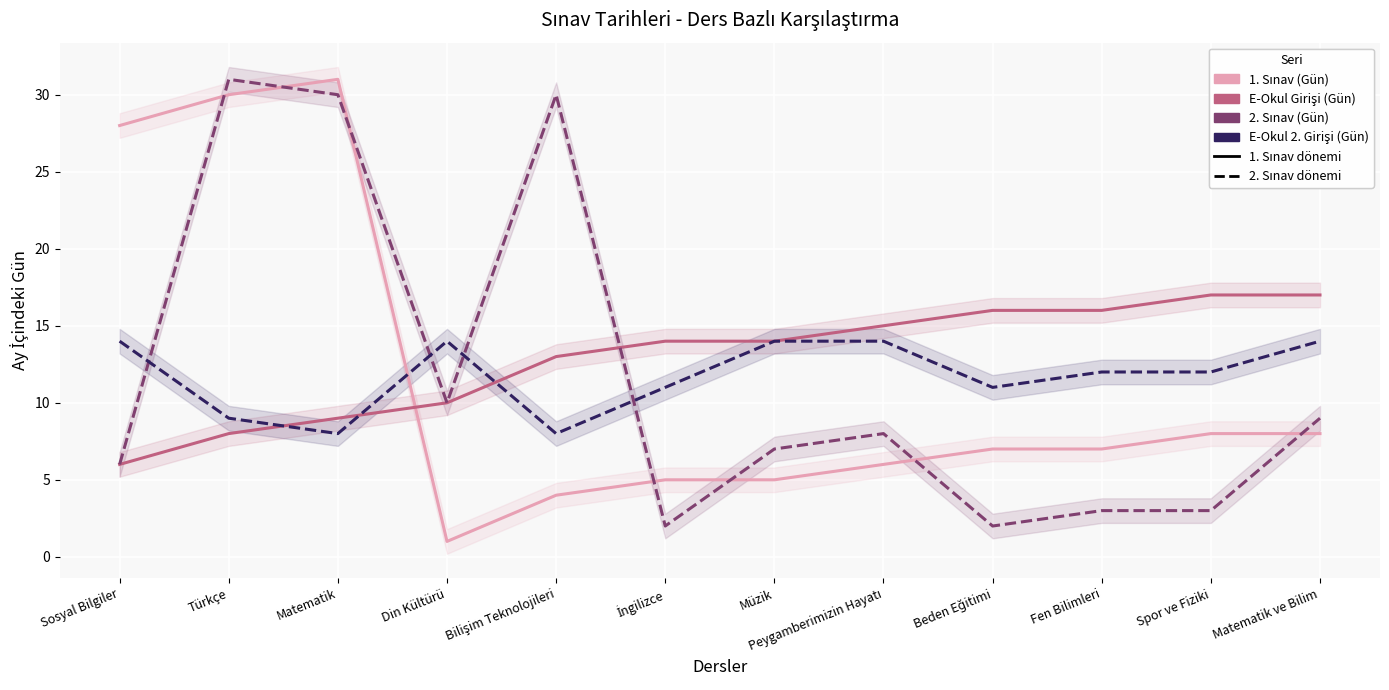

How many data points does each series have?

12